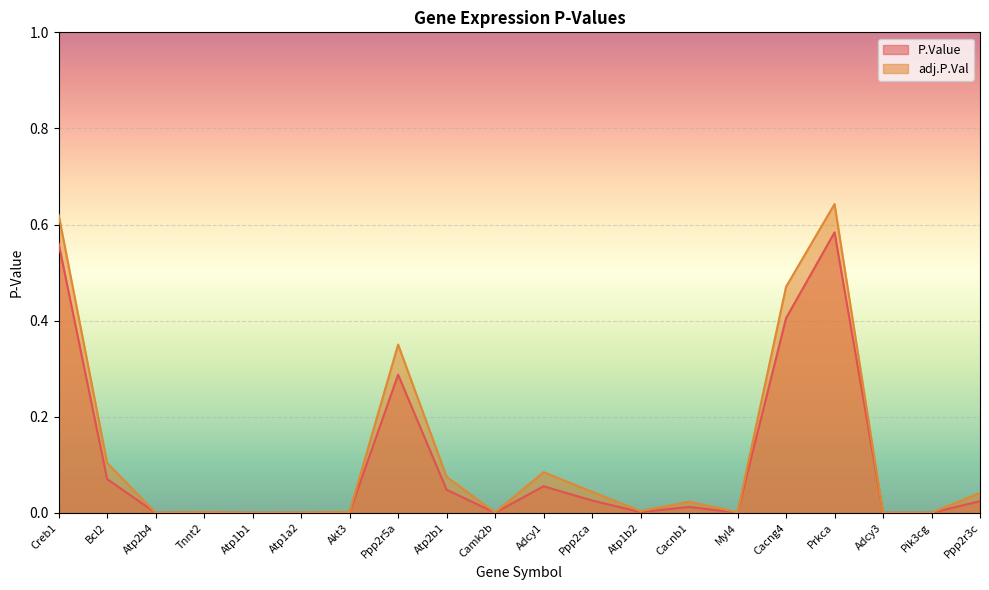

List the series in order of their overall mean, highest first.

adj.P.Val, P.Value